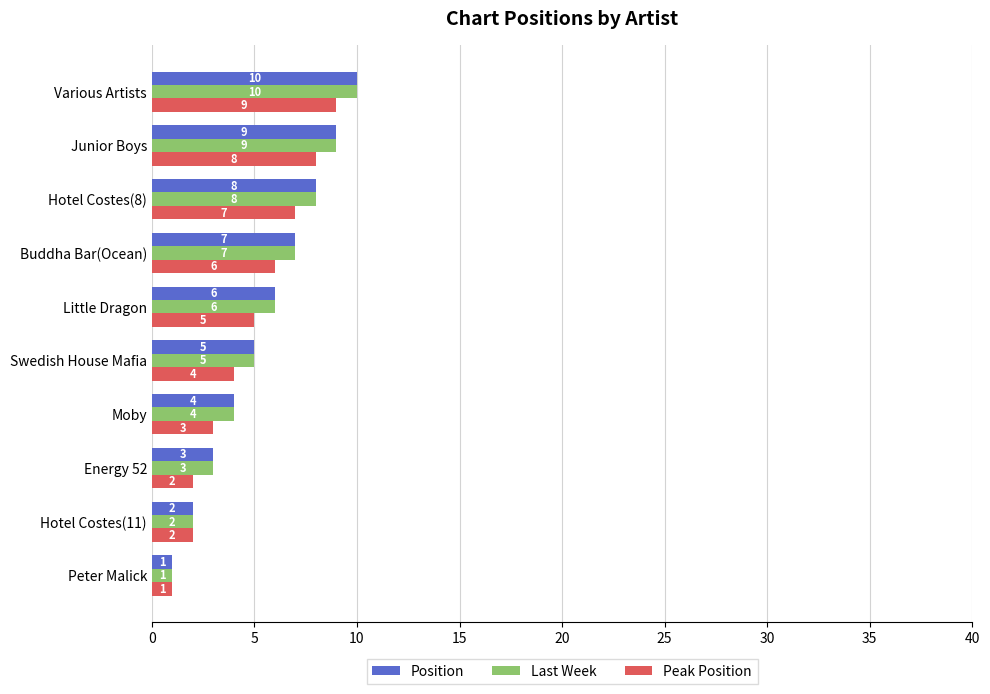

What is the difference between the maximum and minimum values in the Last Week series?

9